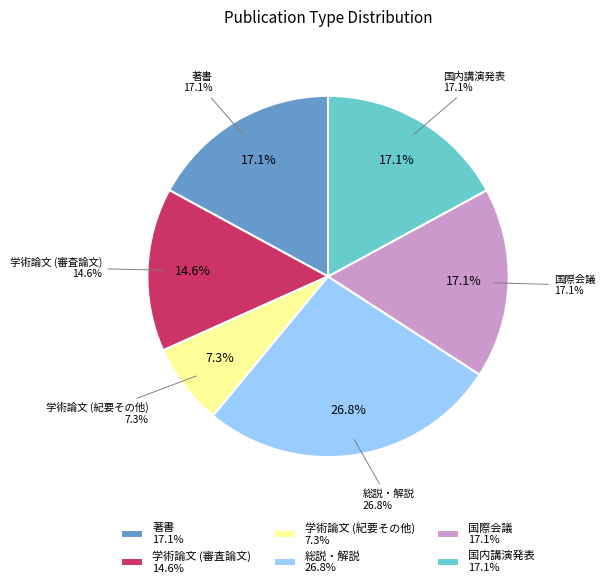

What is the change in value from 学術論文 (審査論文) to 国内講演発表?

+1